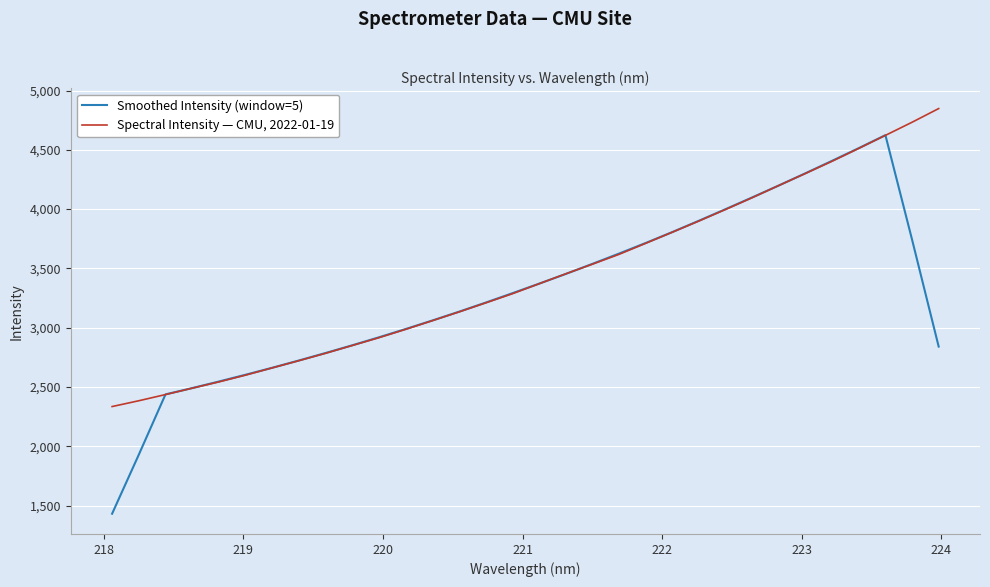

List the series in order of their overall mean, lowest first.

Smoothed Intensity (window=5), Spectral Intensity — CMU, 2022-01-19